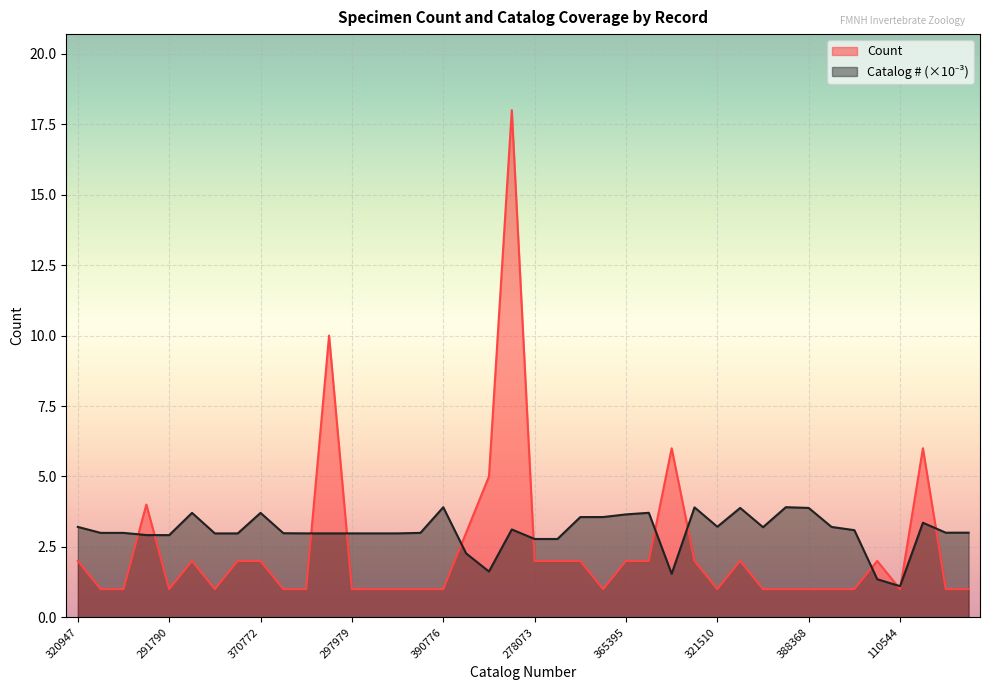

At which category does Count reach its first local peak?

292000